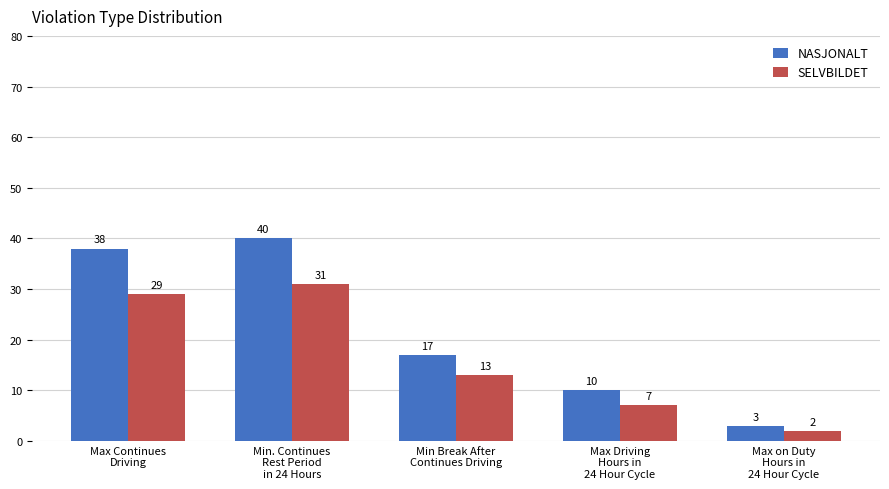

What position from the left is Max on Duty
Hours in
24 Hour Cycle?

5